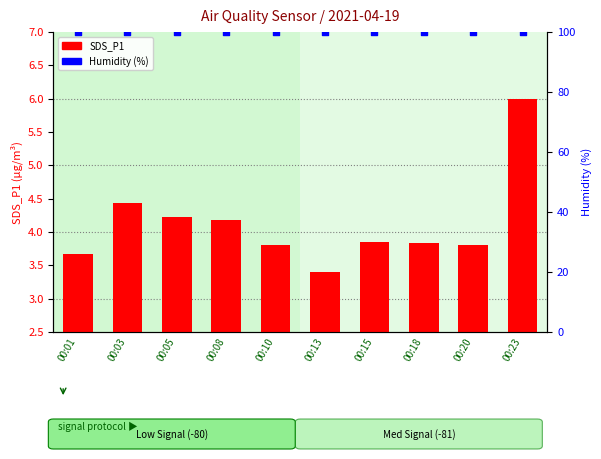

What are all the series names shown in the legend?

SDS_P1, Humidity (%)